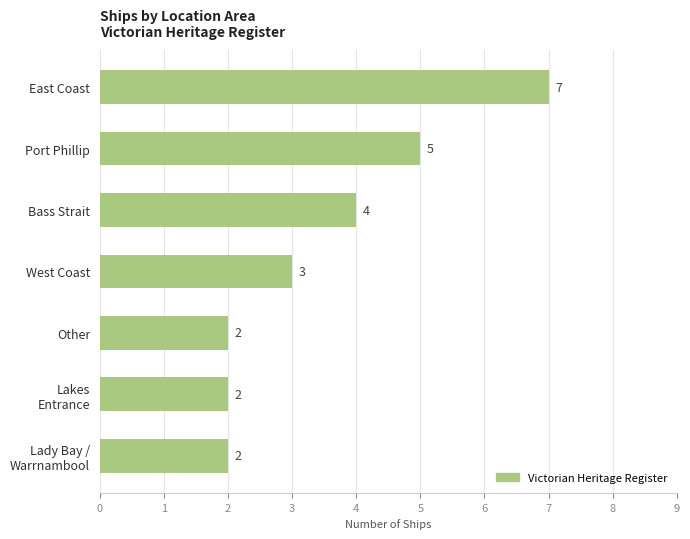

What is the average value?

4